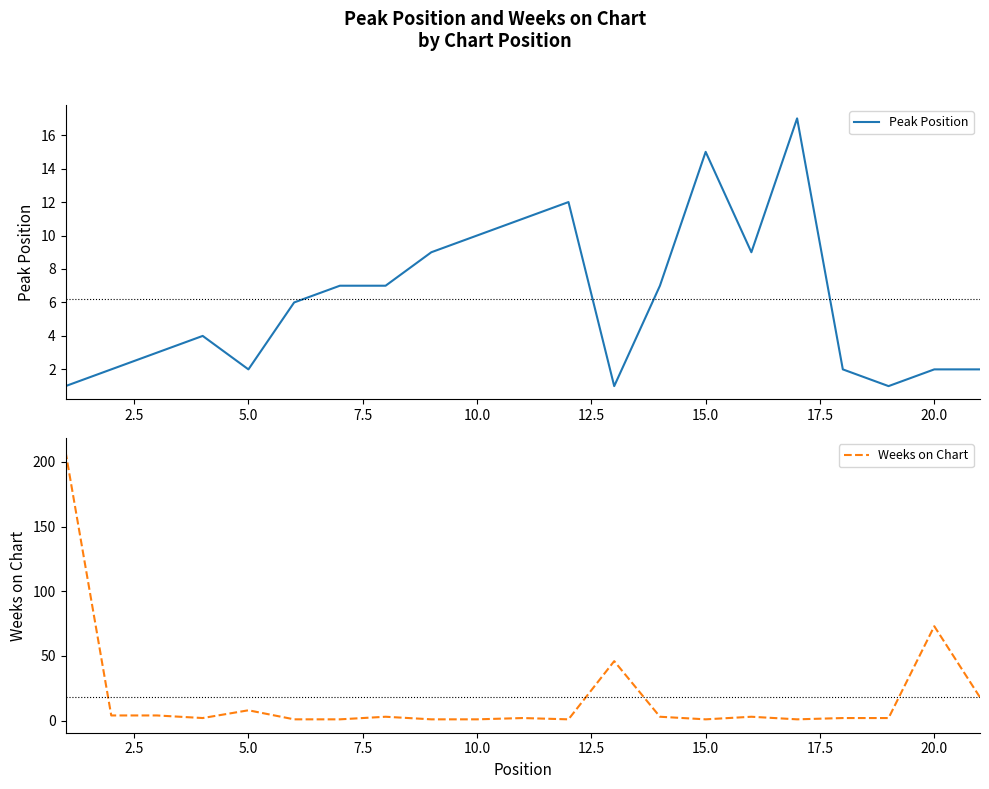

Which series has the largest total across all categories?

Weeks on Chart